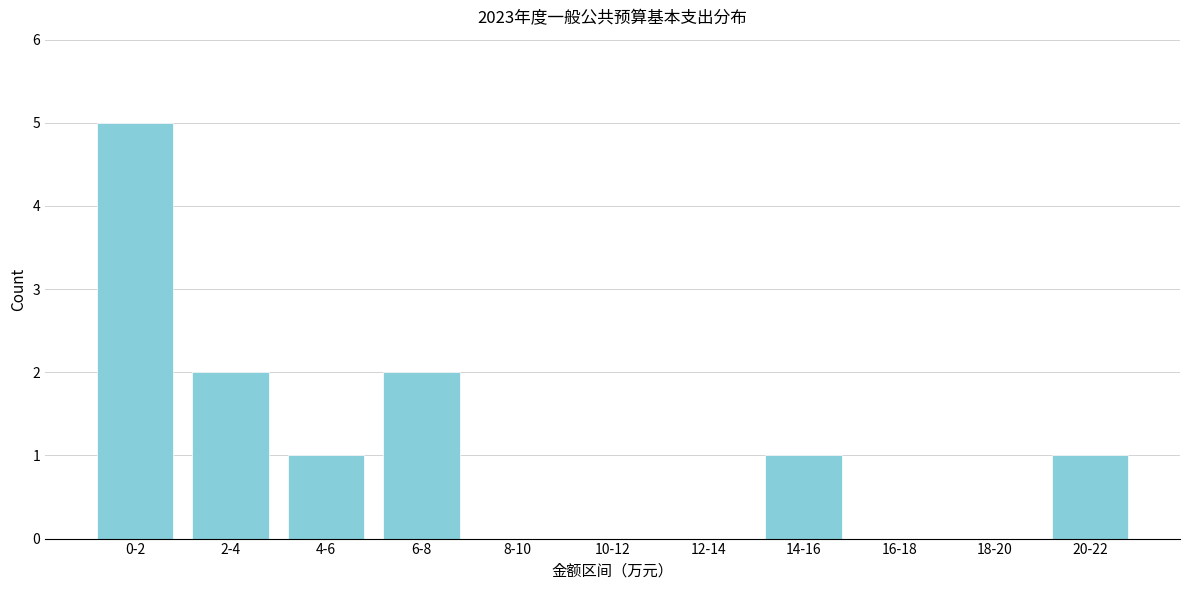

Reading left to right, transcribe all the data shown in this chart.

0-2=5	2-4=2	4-6=1	6-8=2	8-10=0	10-12=0	12-14=0	14-16=1	16-18=0	18-20=0	20-22=1